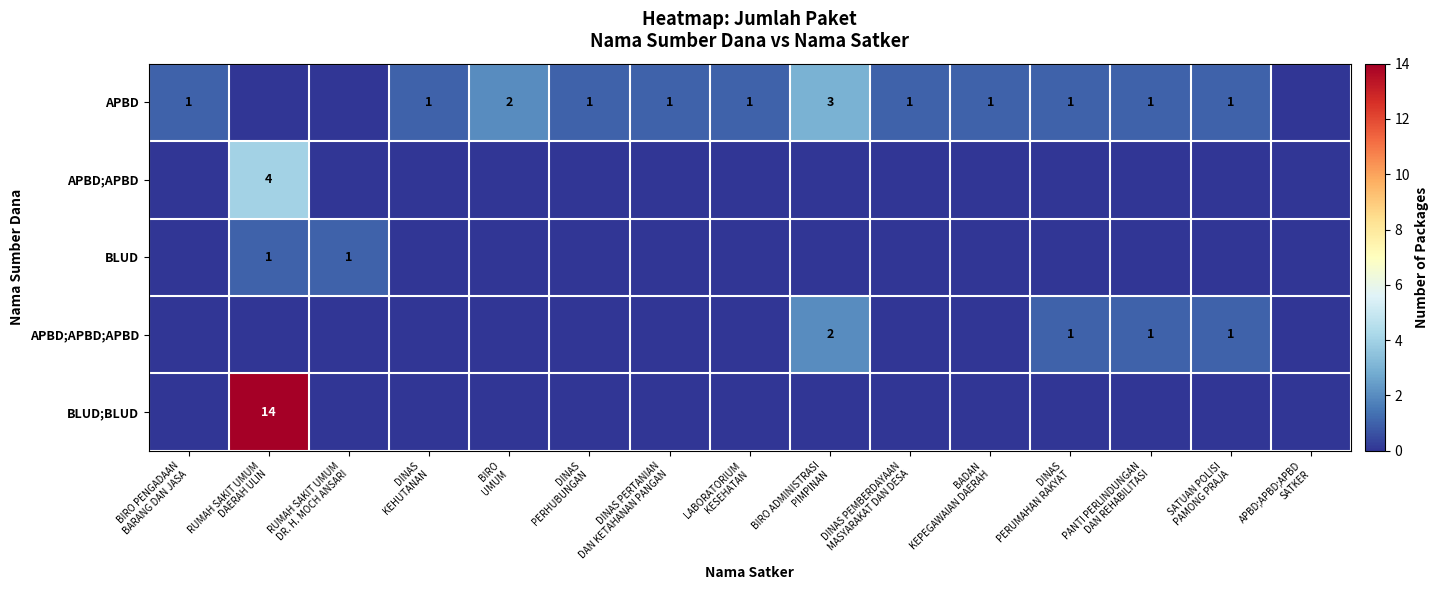

At which category is the sum across all series the highest?

RUMAH SAKIT UMUM
DAERAH ULIN